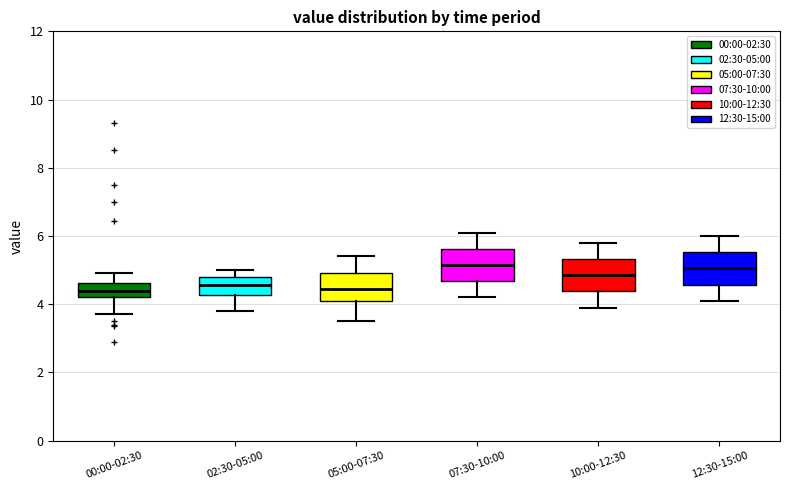

Where does the upper whisker of the box for 00:00-02:30 end on the y-axis? The values are not printed on the chart, so give them approximately, as read against the axis.

5.0